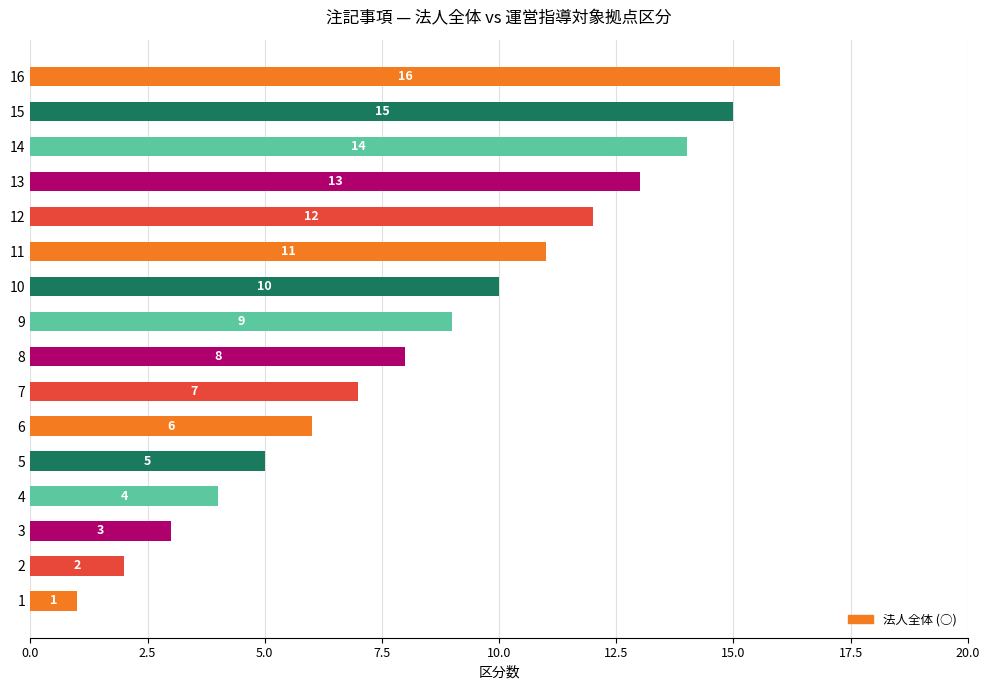

Rank the categories by value from lowest to highest.

1, 2, 3, 4, 5, 6, 7, 8, 9, 10, 11, 12, 13, 14, 15, 16